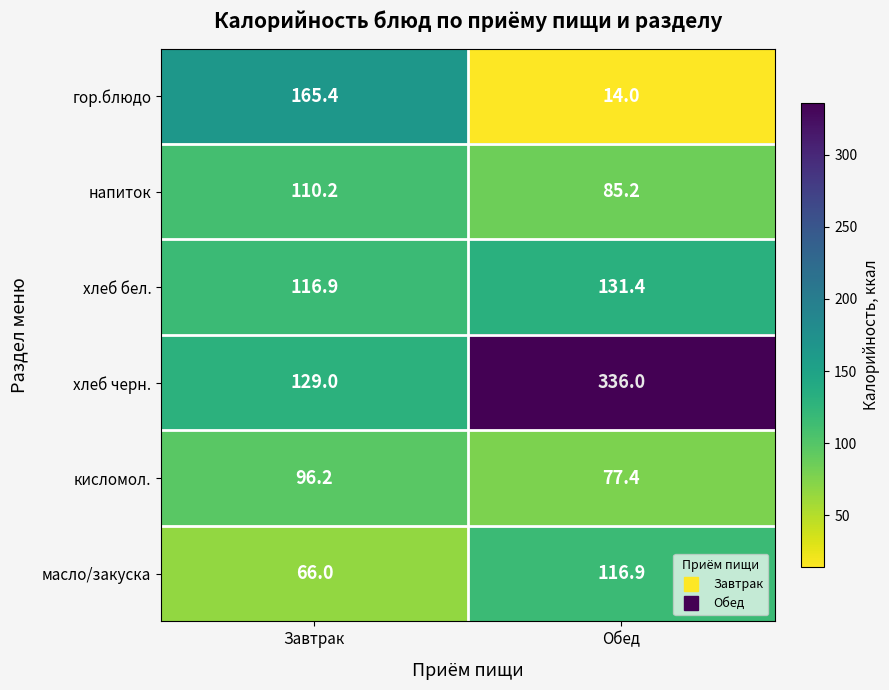

At how many categories does at least one series exceed 259?

1